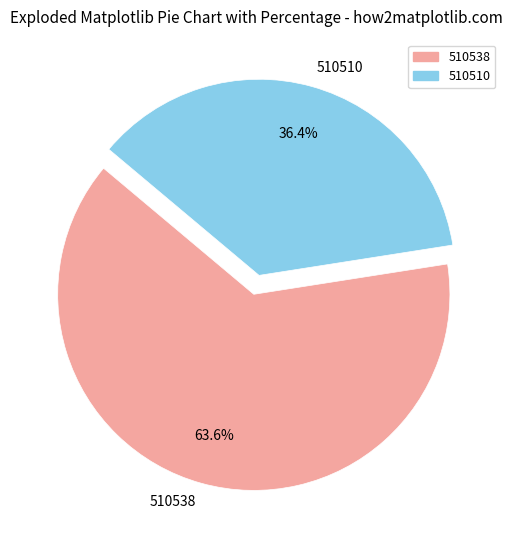

How many slices are in this pie chart?

2